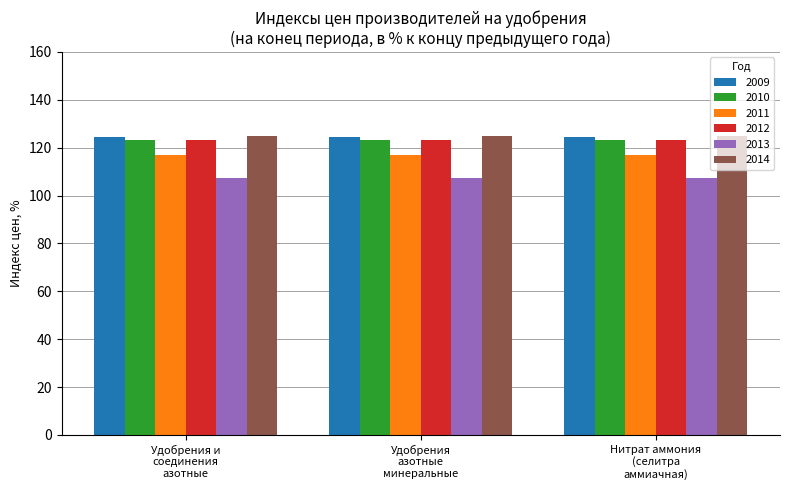

What is the sum of all 2010 values?

369.6